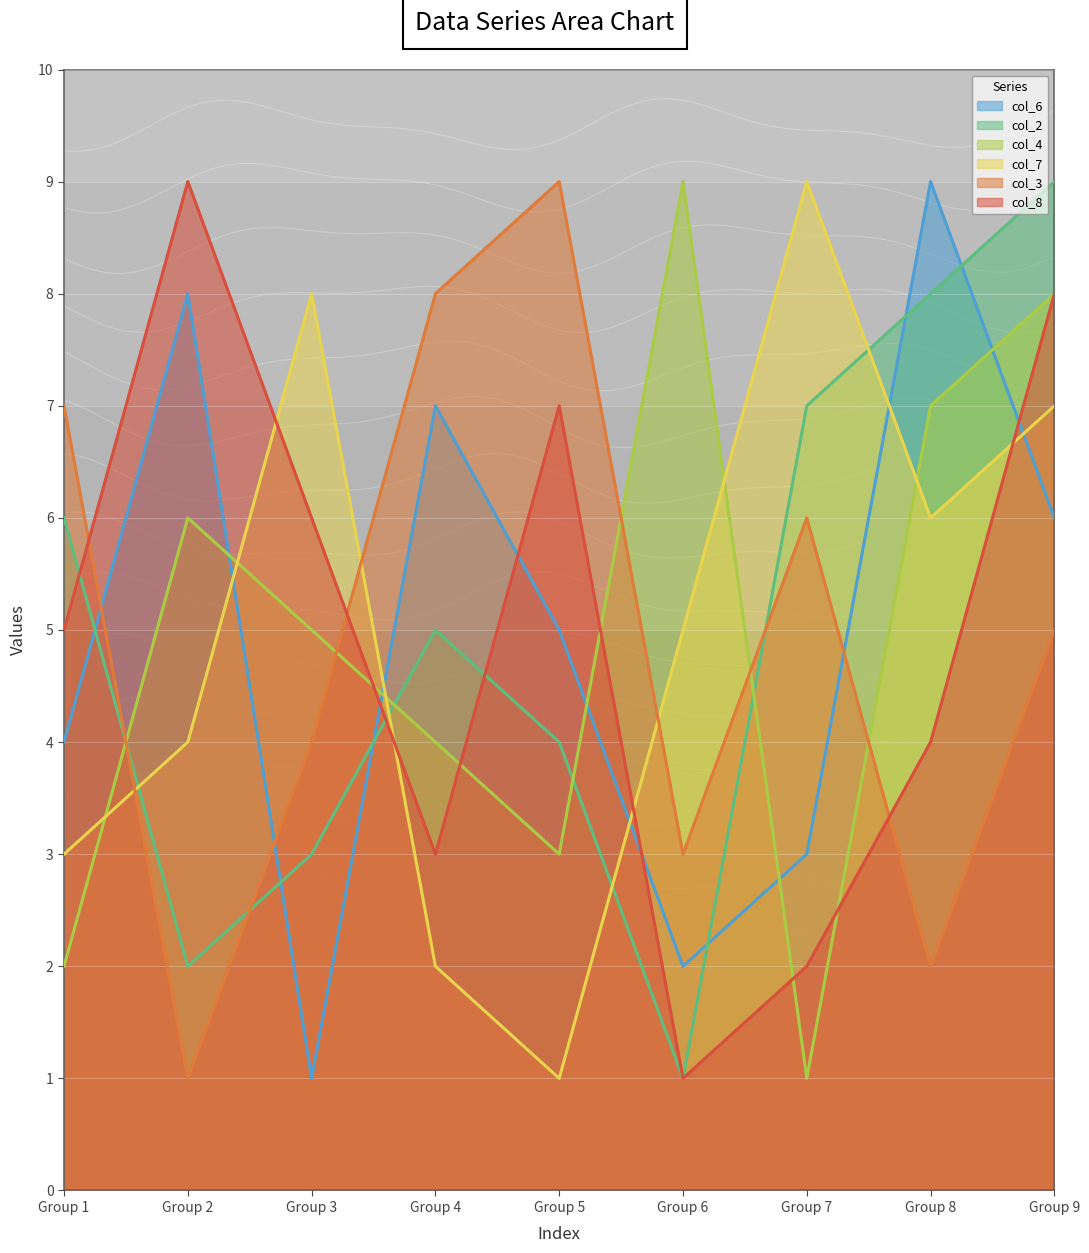

The value of col_8 at Group 5 is 5. True or false?

False